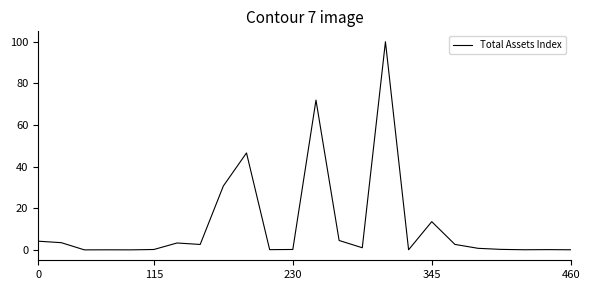

What is the maximum value shown in the chart?

100.0